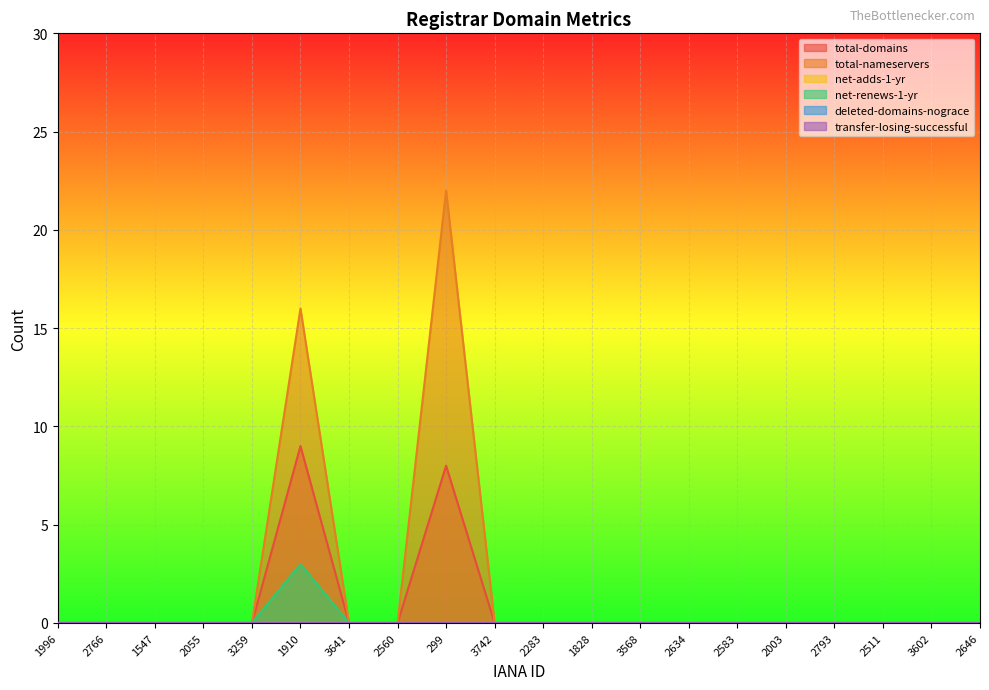

At which category does total-domains reach its first local peak?

1910